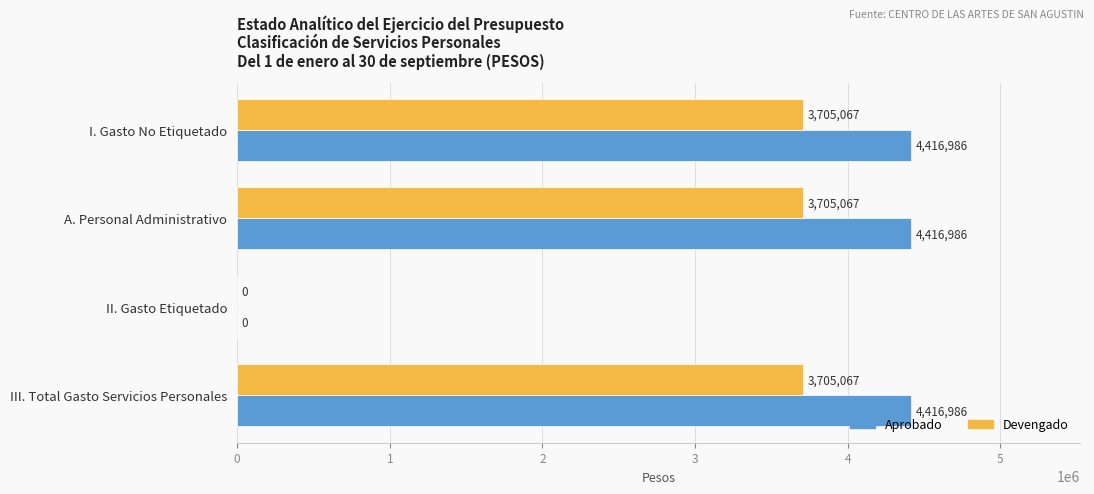

The Aprobado series shows 2704868.3 at A. Personal Administrativo. True or false?

False